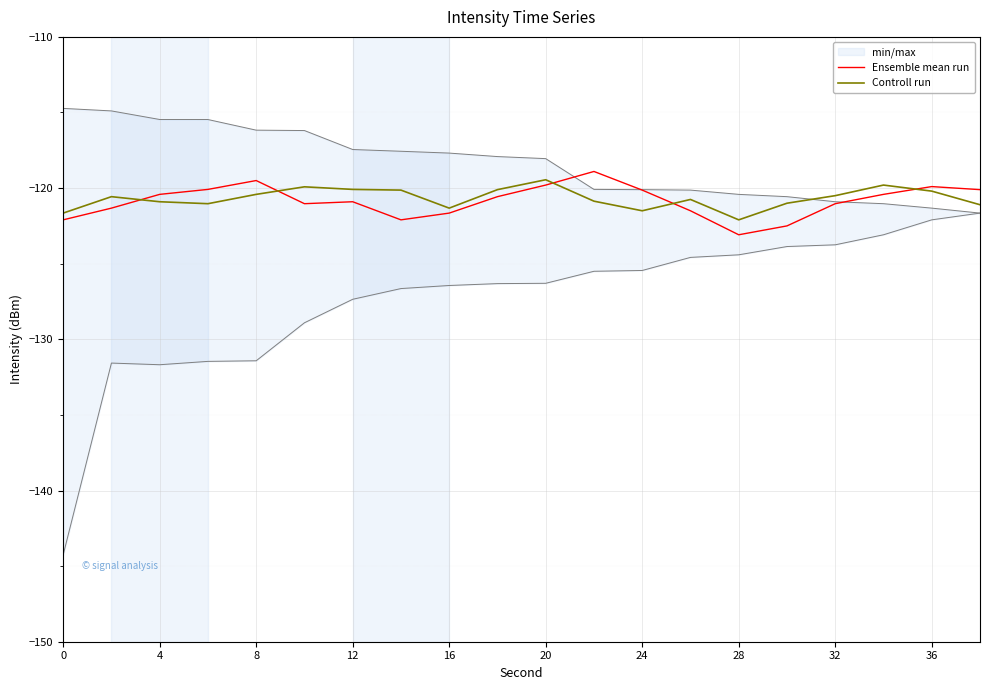

What is the maximum value for Controll run?

-119.4